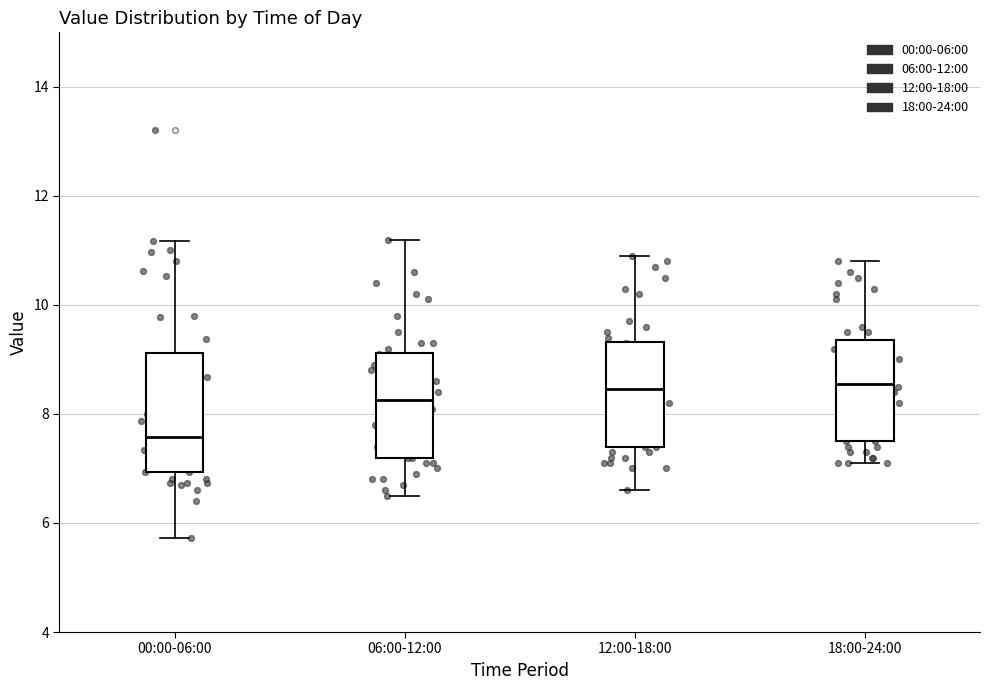

Where is the lower edge of the box for 12:00-18:00 on the y-axis? The values are not printed on the chart, so give them approximately, as read against the axis.

7.4